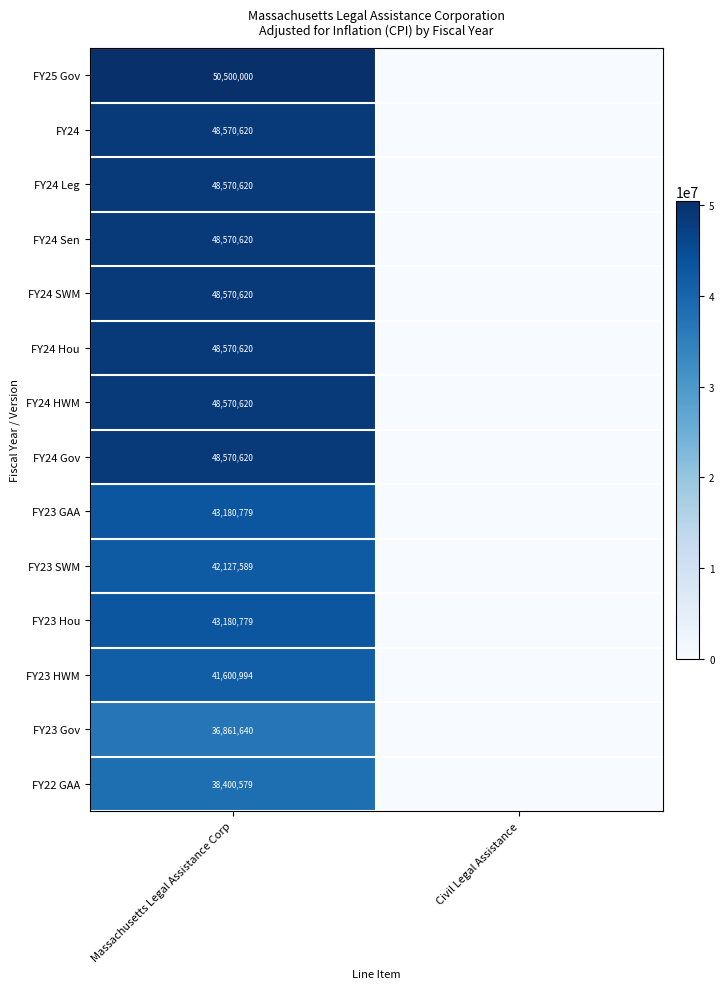

What is the difference between the highest and lowest values at Massachusetts Legal Assistance Corp?

13638360